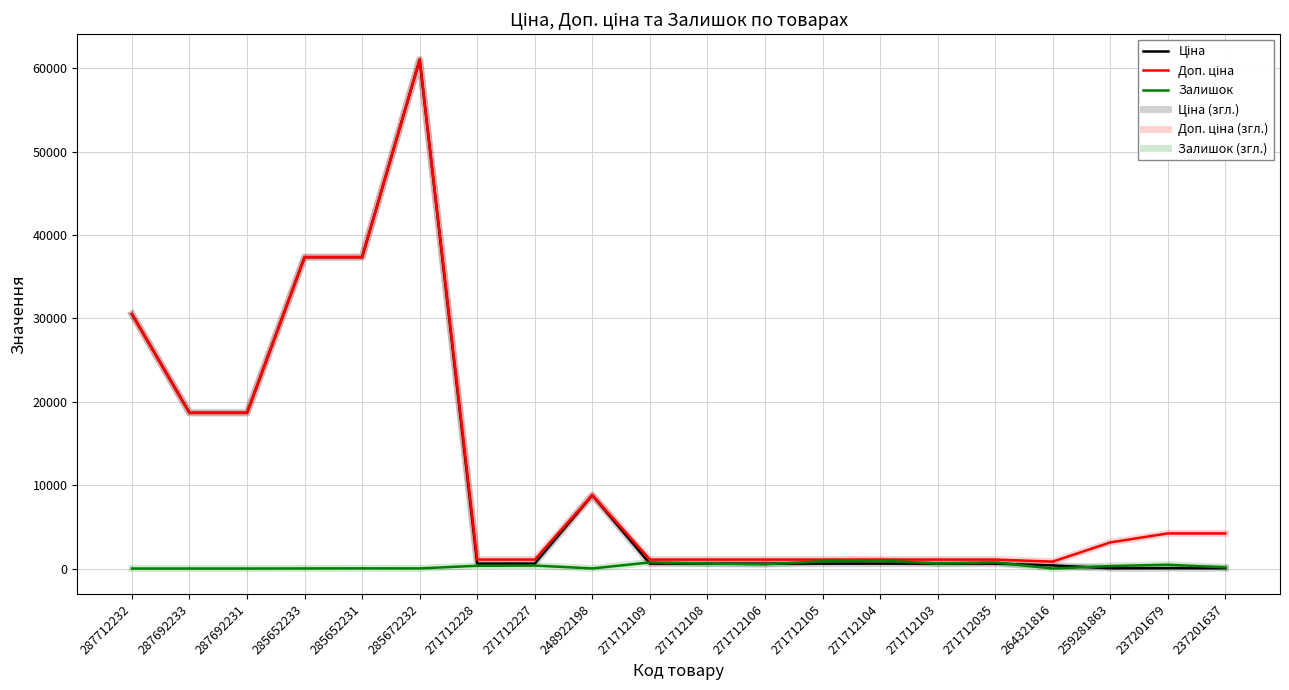

Rank the series by their maximum value, from lowest to highest.

Залишок, Залишок (згл.), Ціна, Доп. ціна, Ціна (згл.), Доп. ціна (згл.)